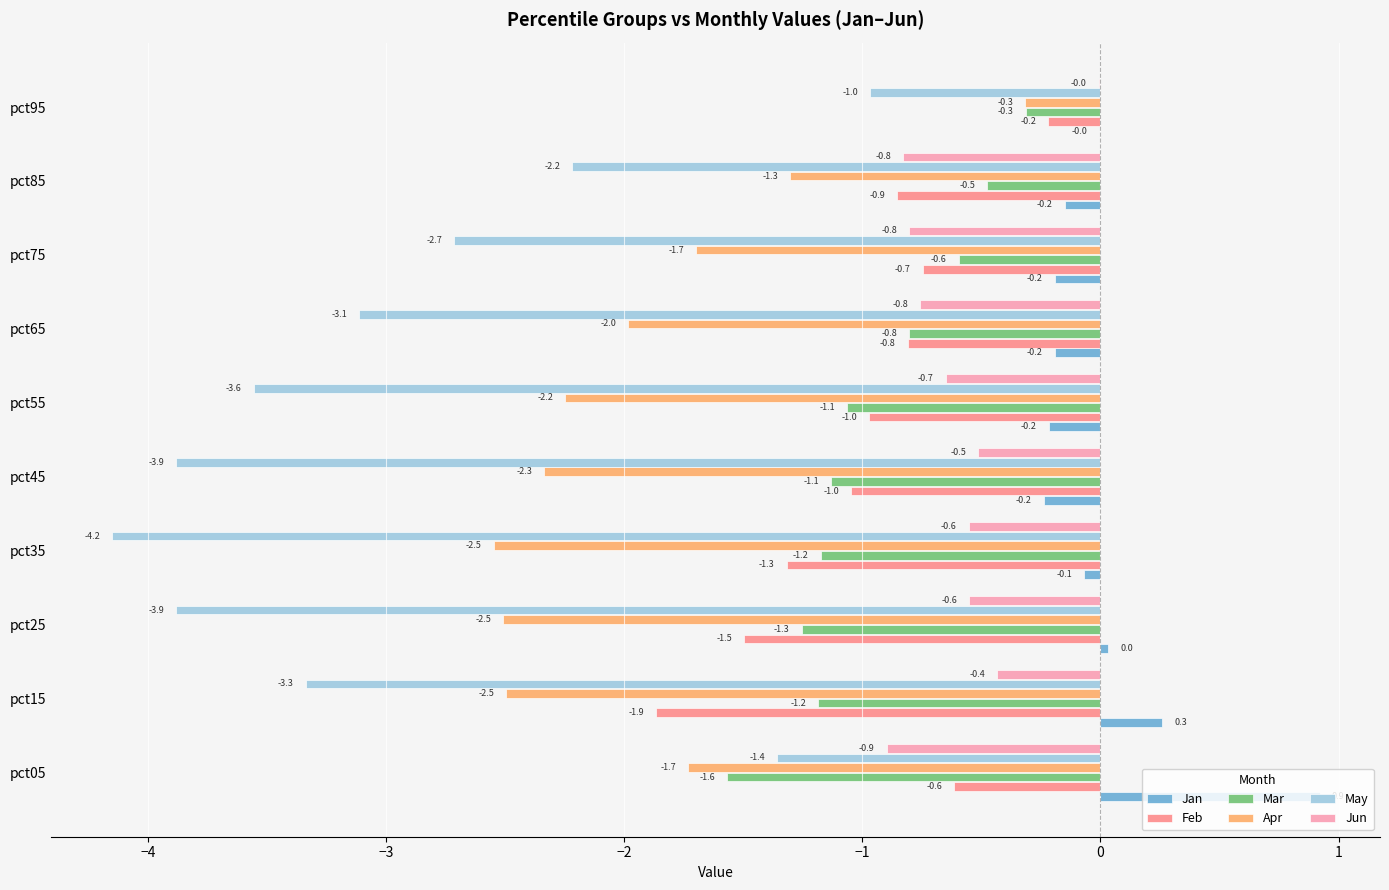

Between pct35 and pct85, which series saw the biggest shift?

May